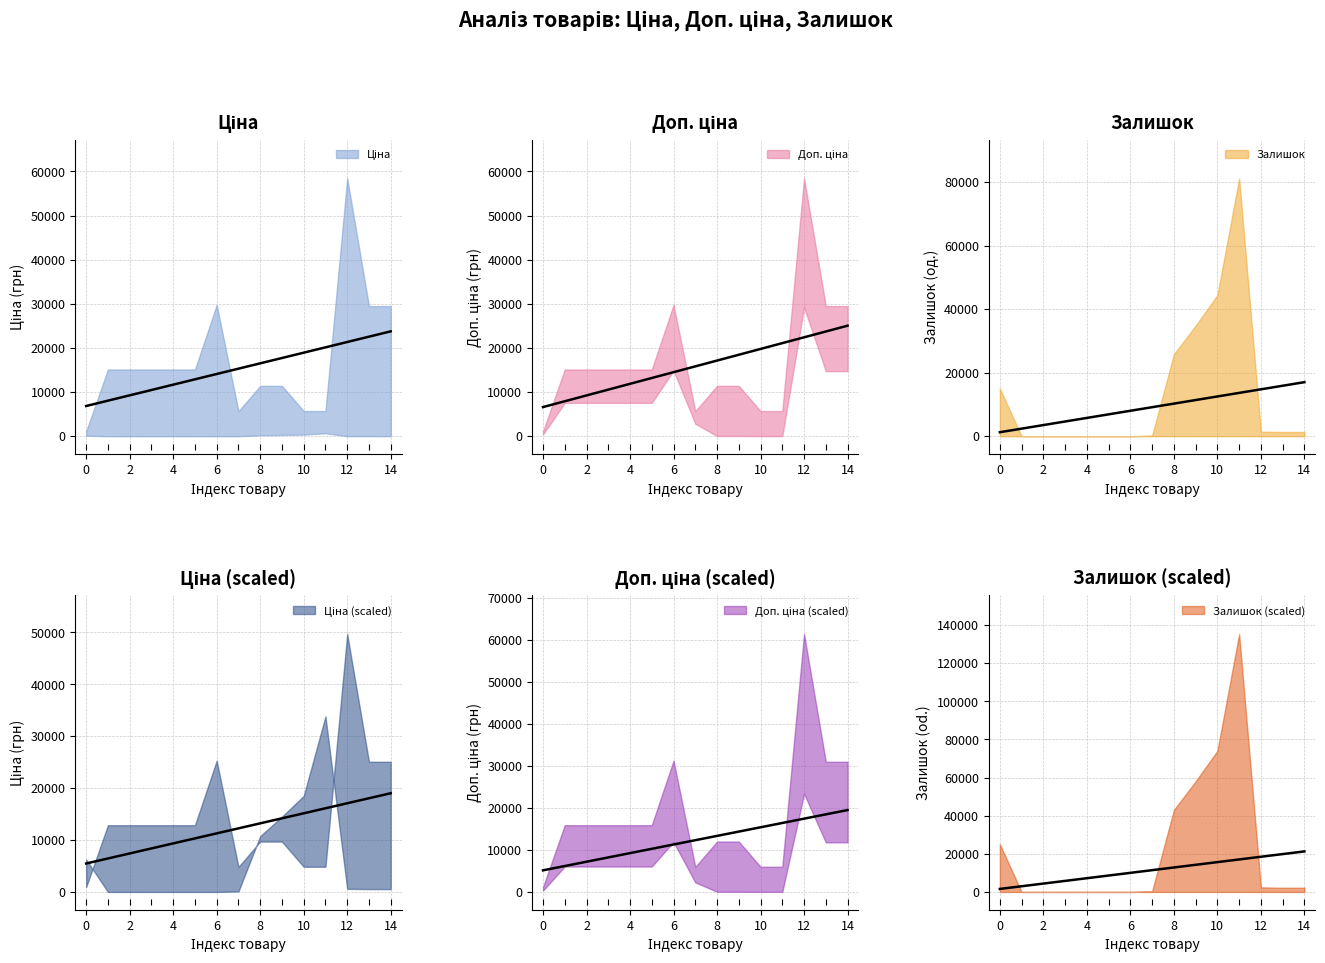

Which label corresponds to the smallest value in the chart?

2